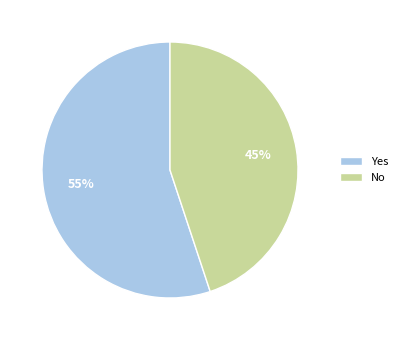

To the nearest percent, what is the average slice percentage?

50%